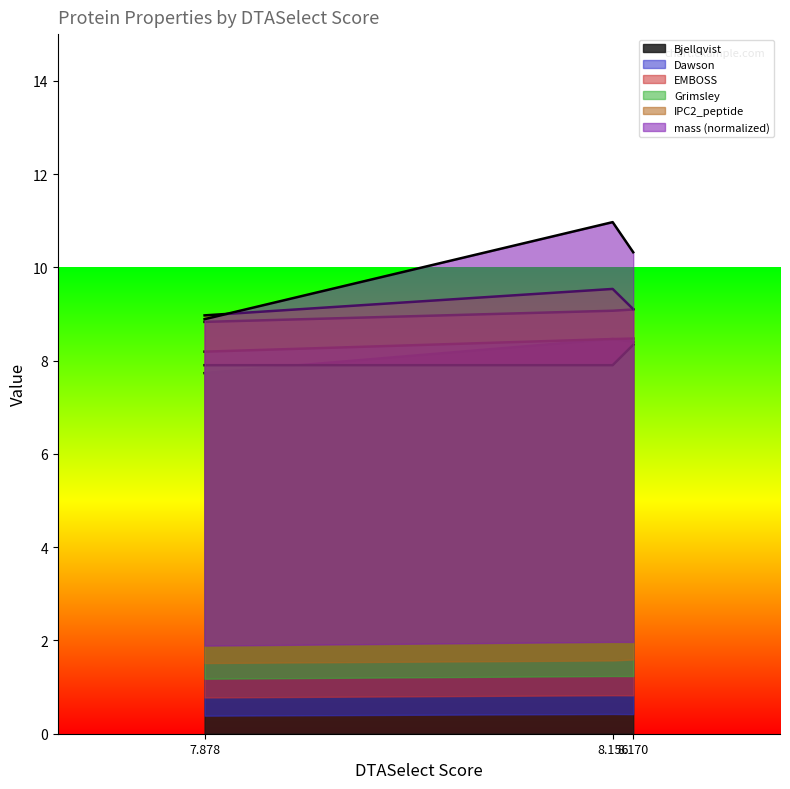

How many series are shown in this chart?

6